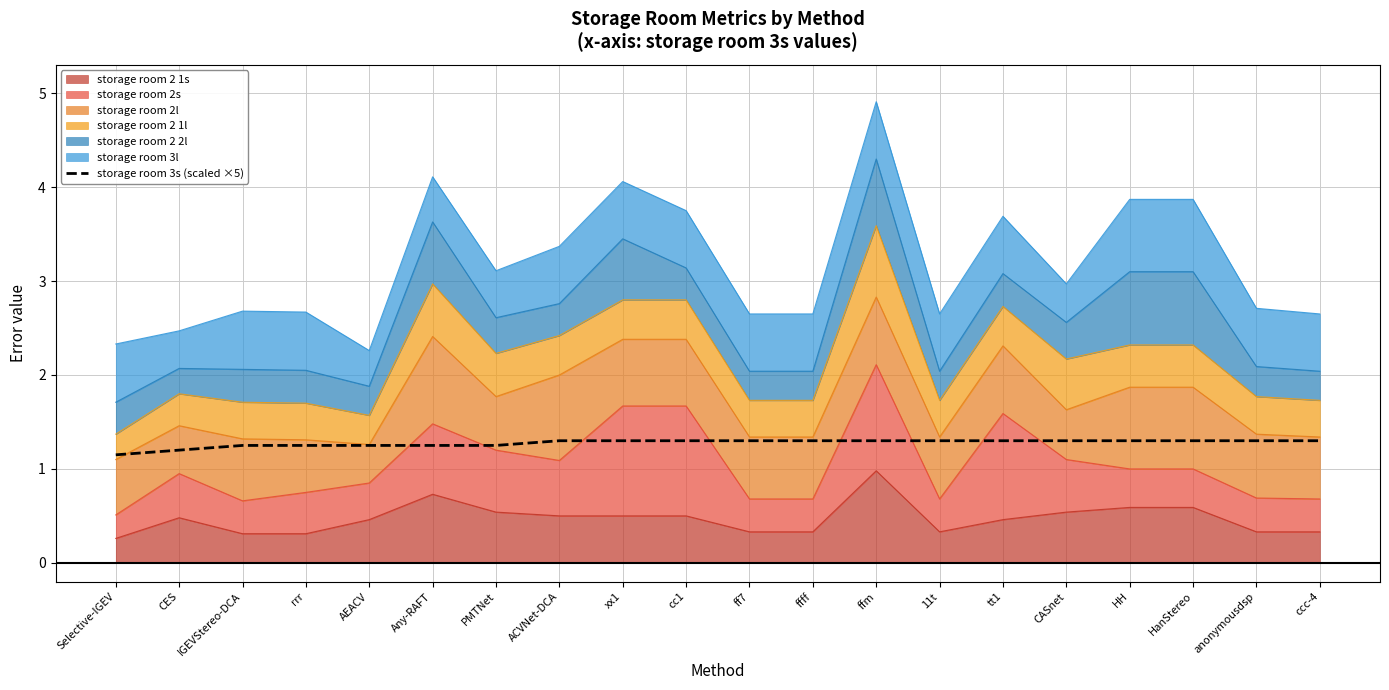

The value at rrr is 1.2. True or false?

True